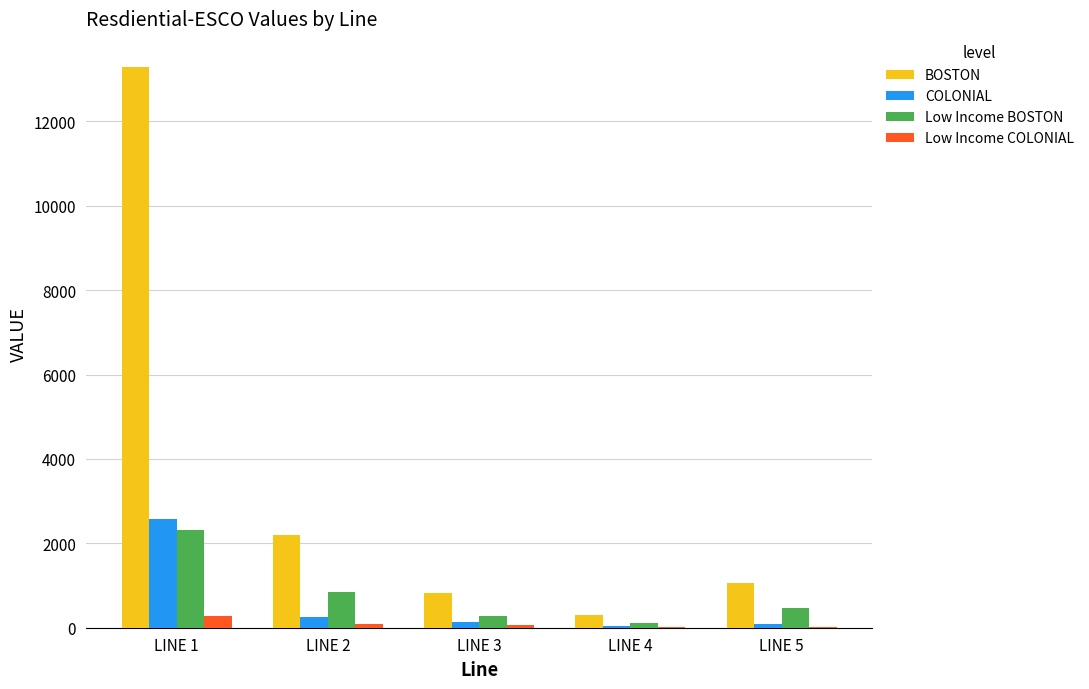

At which label does COLONIAL first exceed 143?

LINE 1